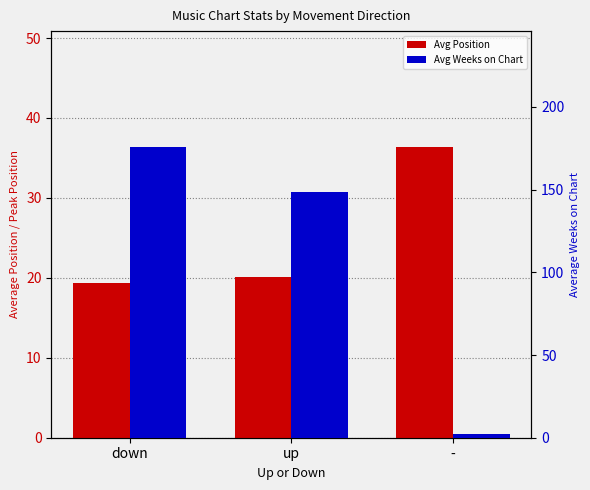

Which series has the largest total across all categories?

Avg Weeks on Chart